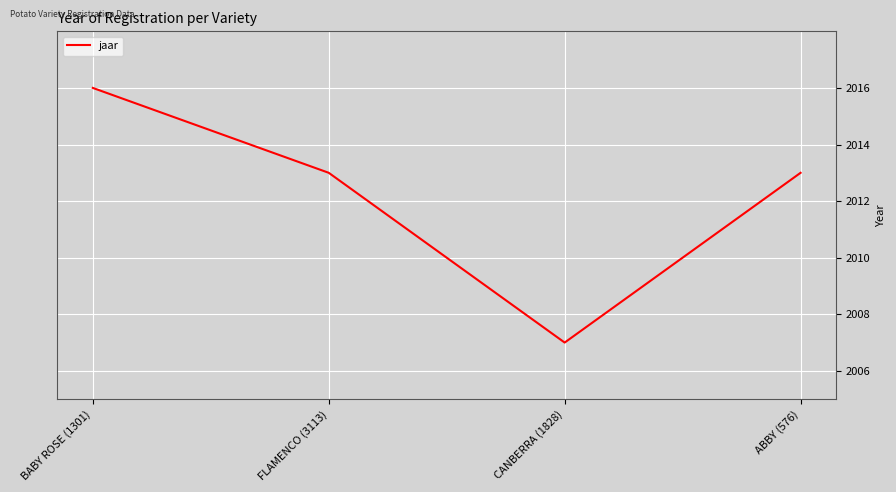

What value does the data have at ABBY (576)?

2013